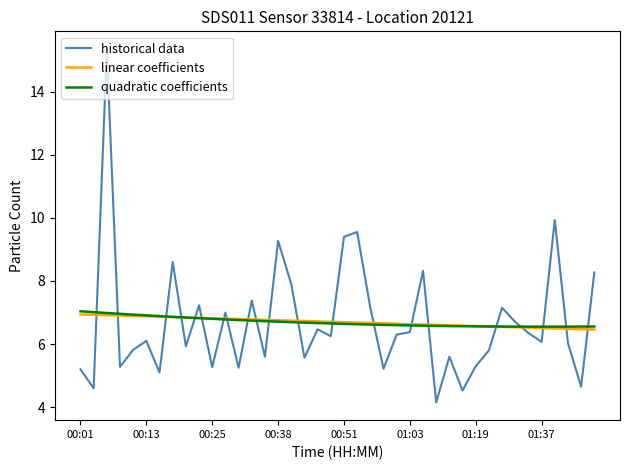

What is the minimum value shown in the chart?

4.2